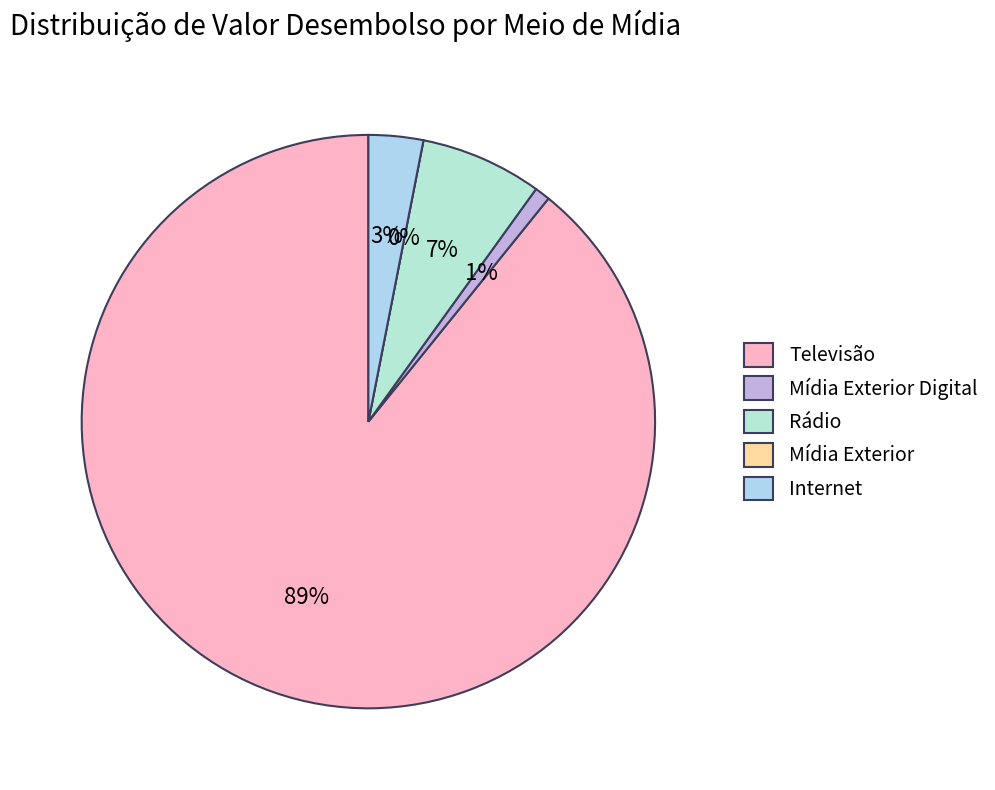

Which has a higher value, Rádio or Rádio?

Rádio